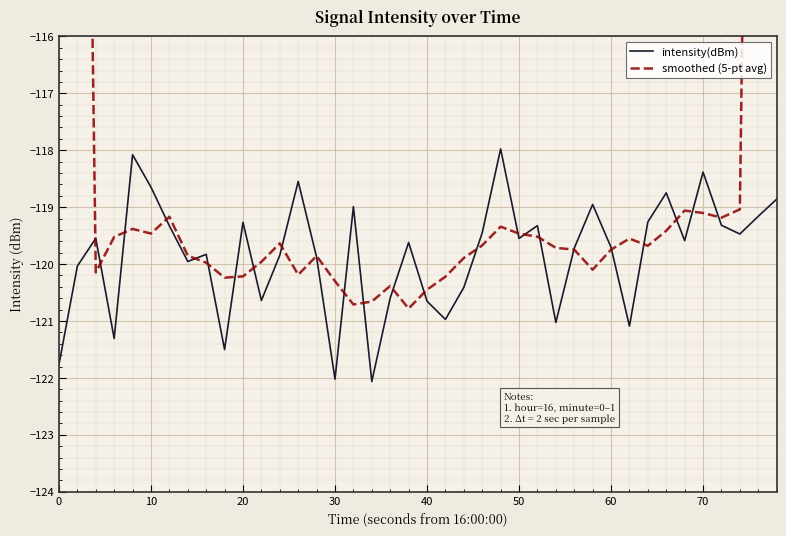

Which series ends up on top after the final intersection of smoothed (5-pt avg) and intensity(dBm)?

smoothed (5-pt avg)